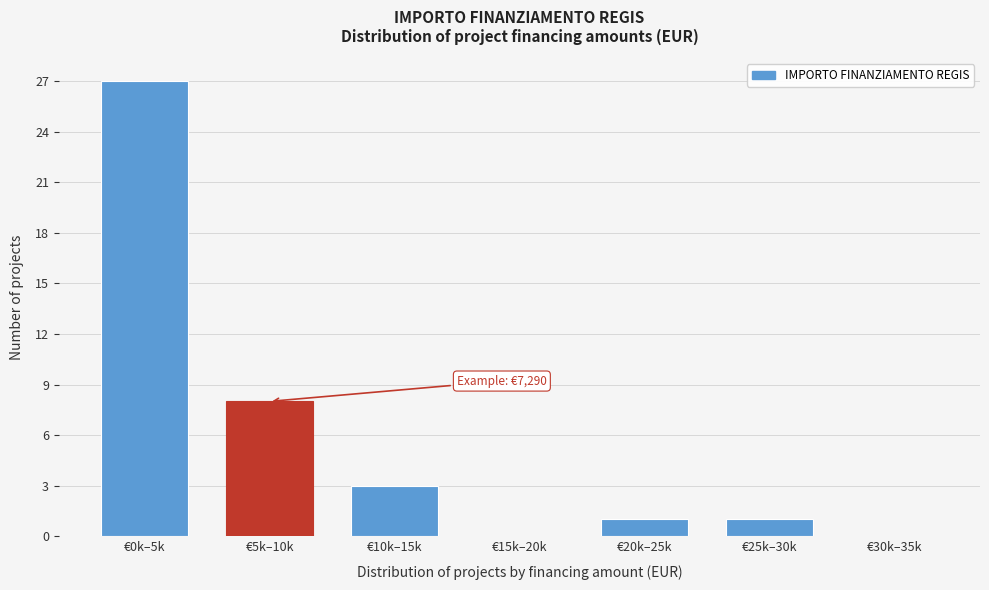

Reading right to left, what are all the values shown in this chart?

€30k–35k=0	€25k–30k=1	€20k–25k=1	€15k–20k=0	€10k–15k=3	€5k–10k=8	€0k–5k=27